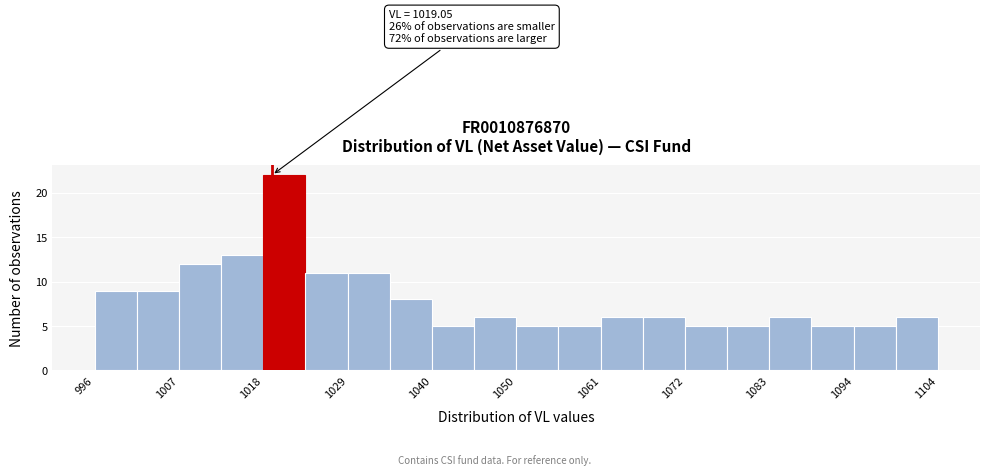

Around what value on the x-axis is the tallest bar? Give the approximate position of its centre, as read against the axis.

1020